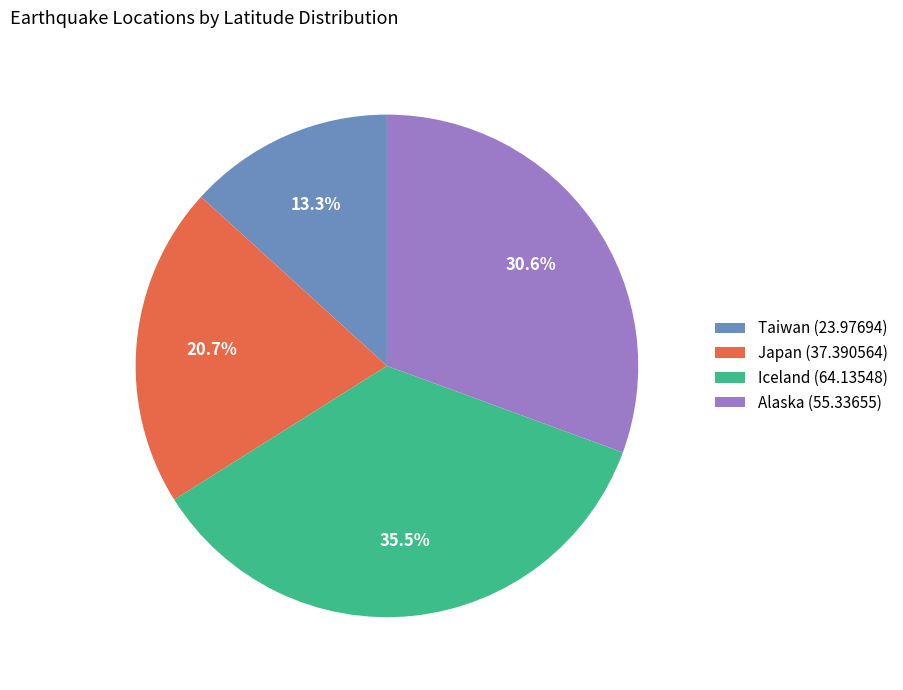

To the nearest percent, what portion does Japan (37.390564) represent?

21%